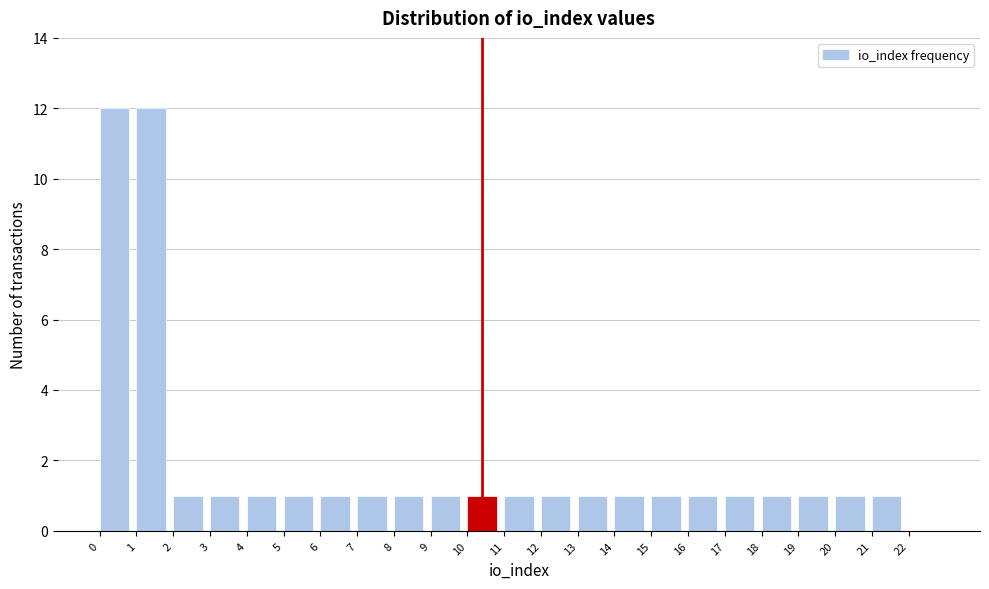

How tall is the bar that spans 19 to 20 on the x-axis? The values are not printed on the chart, so give them approximately, as read against the axis.

1